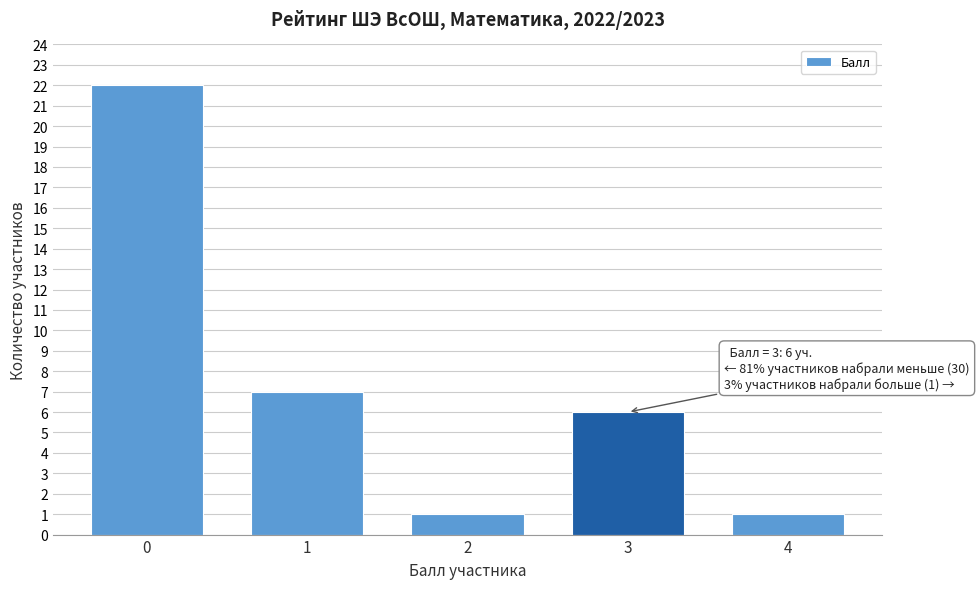

Reading left to right, transcribe all the data shown in this chart.

0=22	1=7	2=1	3=6	4=1